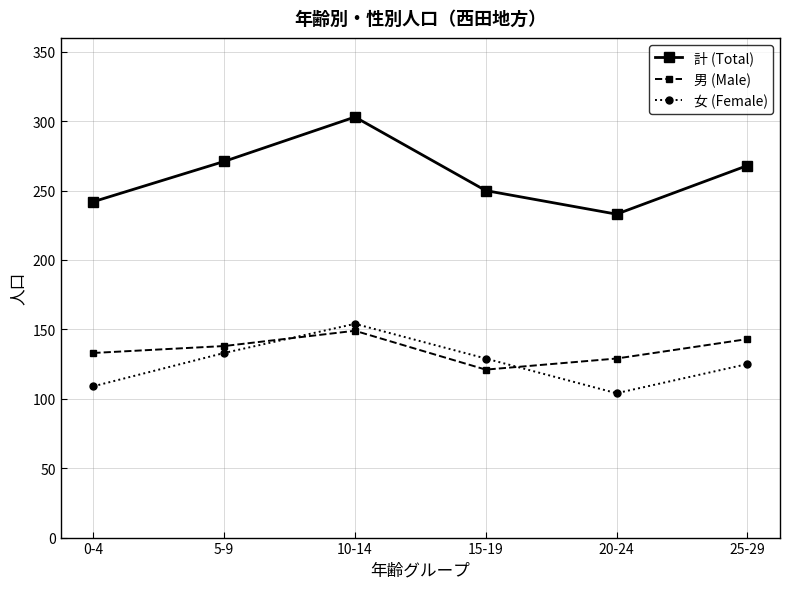

Is it true that 計 (Total) equals 405 at 20-24?

False